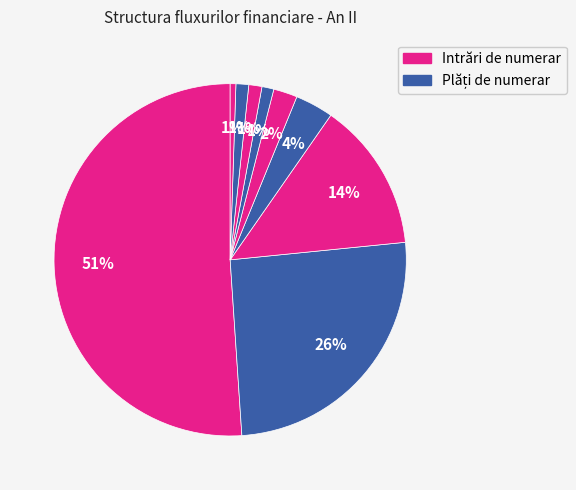

Count the number of slices in the pie.

9